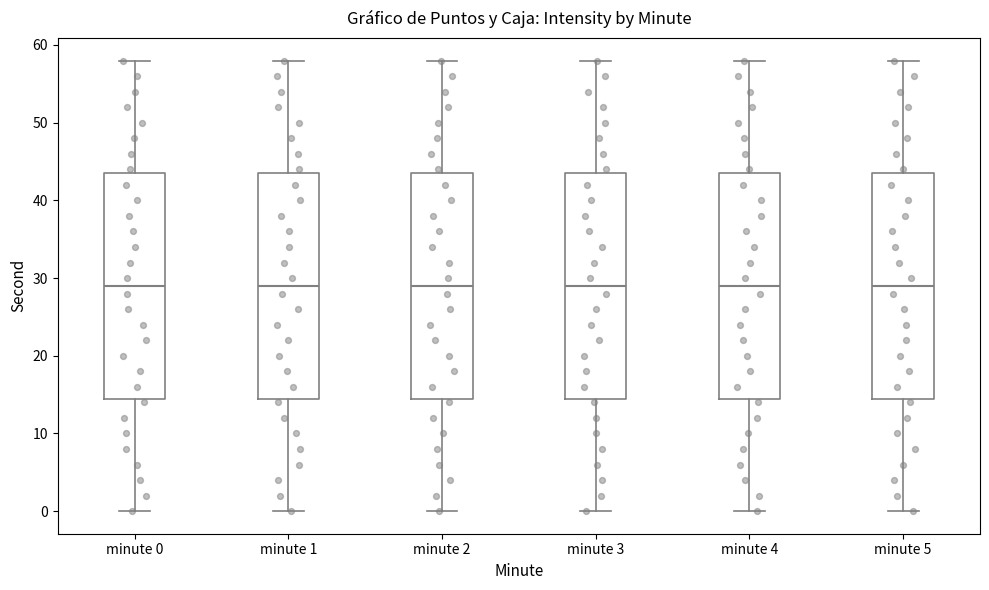

Reading left to right, read every box against the y-axis: the position of its median line, the range the box covers, and the ends of its whiskers. The values are not printed on the chart, so give them approximately, as read against the axis.

minute 0: median 29, box 15 to 44, whiskers 0 to 58
minute 1: median 29, box 15 to 44, whiskers 0 to 58
minute 2: median 29, box 15 to 44, whiskers 0 to 58
minute 3: median 29, box 15 to 44, whiskers 0 to 58
minute 4: median 29, box 15 to 44, whiskers 0 to 58
minute 5: median 29, box 15 to 44, whiskers 0 to 58